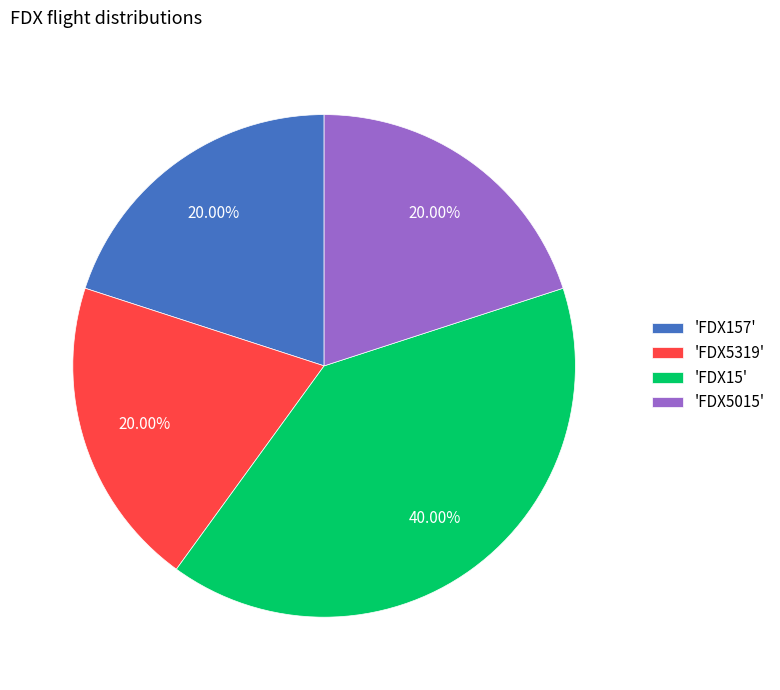

Approximately how many times larger is the value at 'FDX157' compared to 'FDX5319'?

1.0